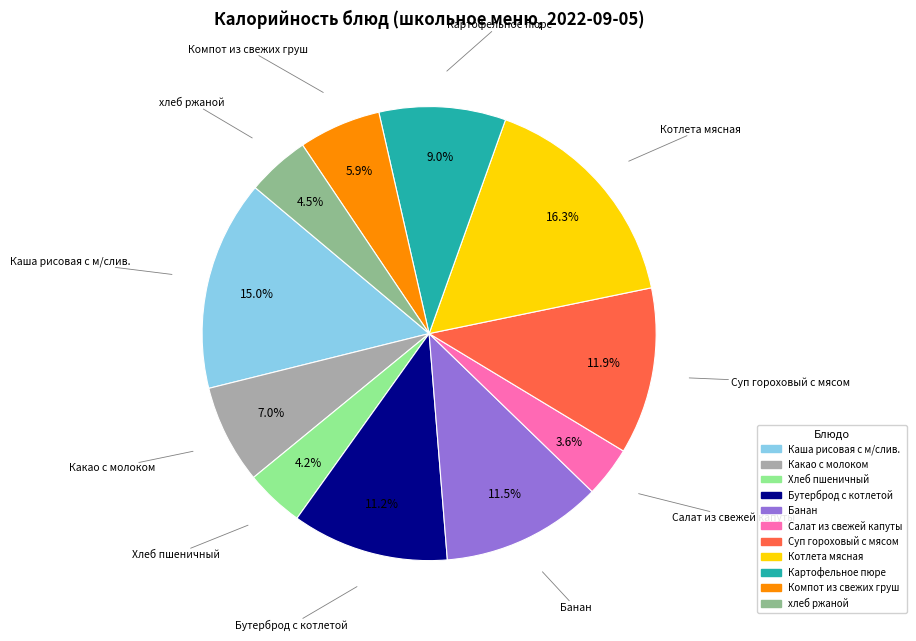

Does Картофельное пюре represent more than half of the total?

No